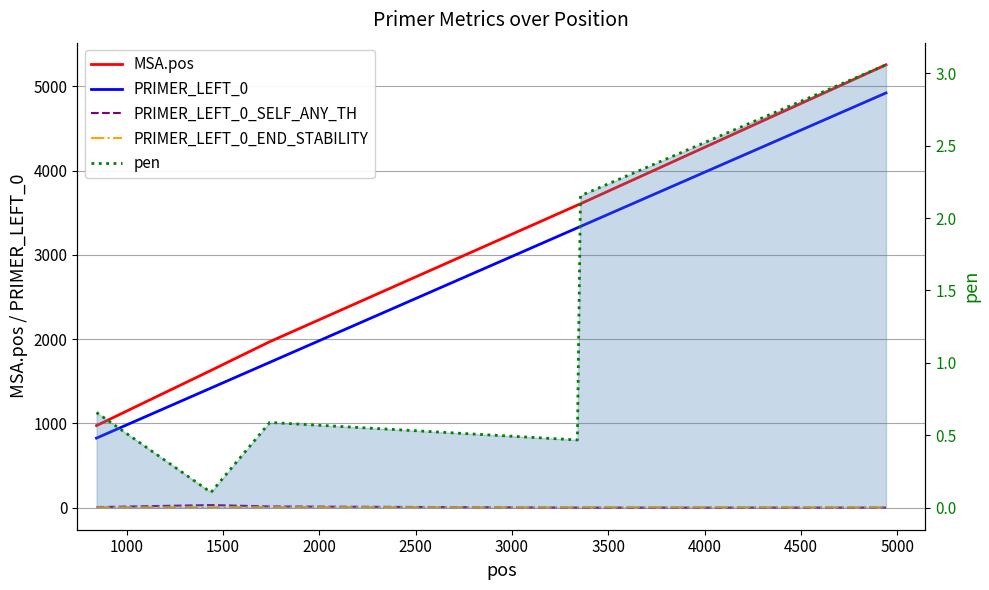

Reading right to left, list all the values displayed in this chart.

MSA.pos: 5256.0	3606.0	3590.0	1969.0	1628.0	973.0
PRIMER_LEFT_0: 4922.0	3337.0	3321.0	1724.0	1419.0	825.0
PRIMER_LEFT_0_SELF_ANY_TH: 0.3	0.0	0.0	13.7	30.1	6.1
PRIMER_LEFT_0_END_STABILITY: 3.0	5.5	3.3	4.8	3.4	3.0
pen: 3.1	2.2	0.5	0.6	0.1	0.7